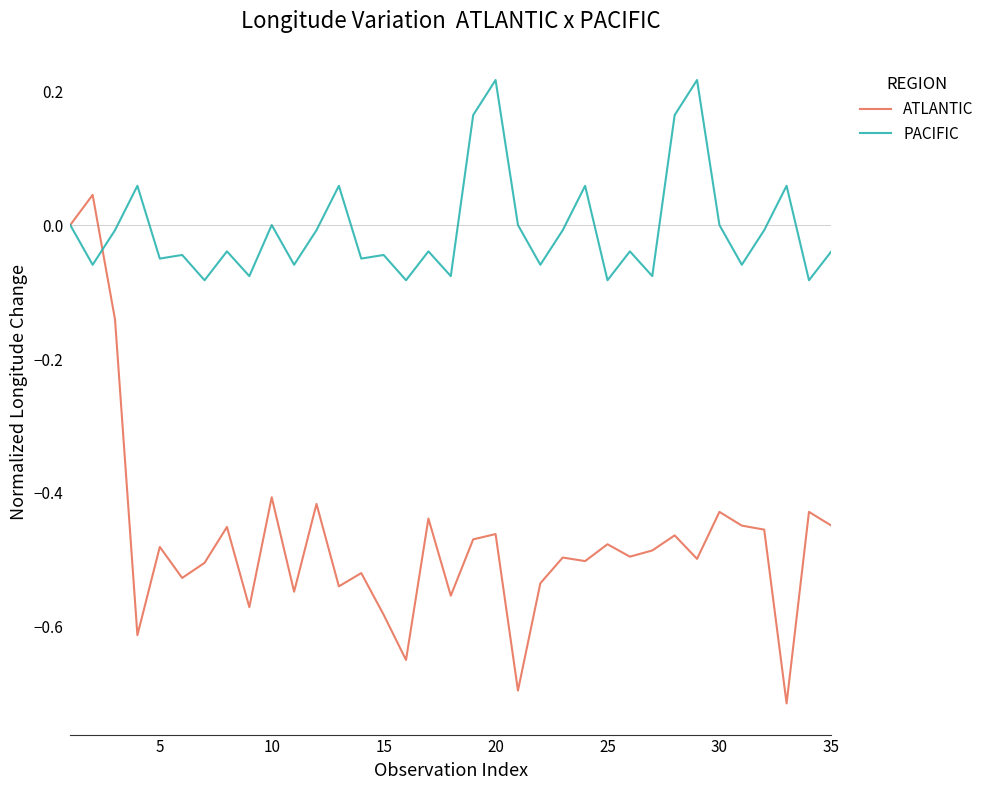

List the series in order of their overall mean, highest first.

PACIFIC, ATLANTIC